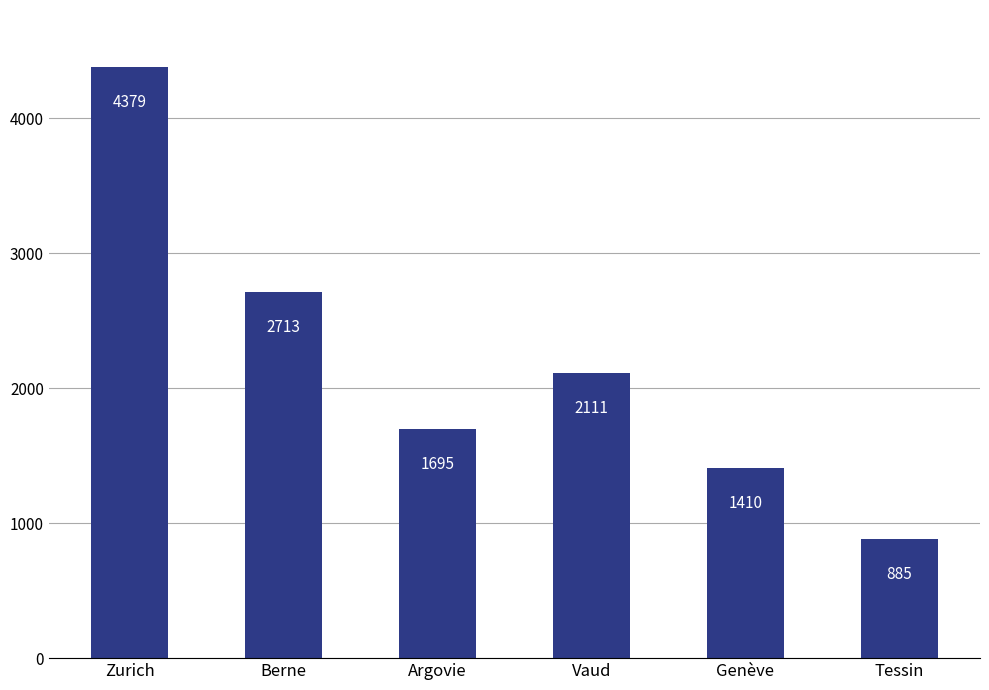

Rank the categories by value from lowest to highest.

Tessin, Genève, Argovie, Vaud, Berne, Zurich